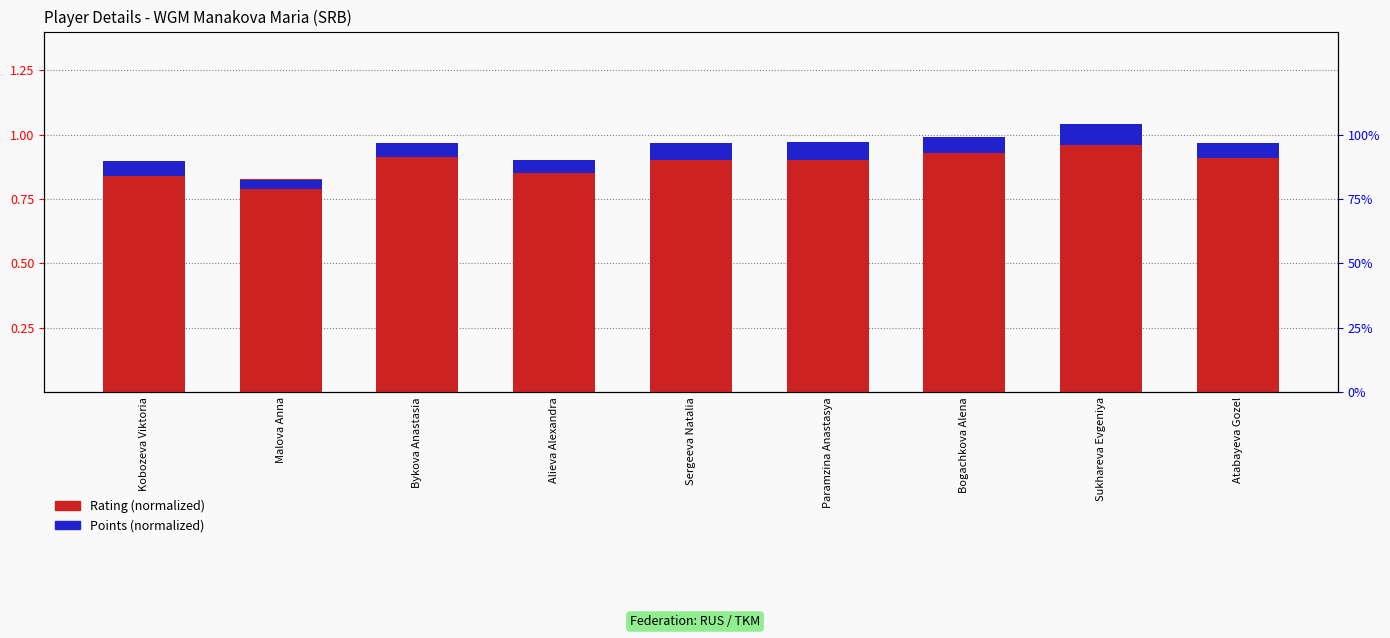

What is the label of the 8th bar from the left?

Sukhareva Evgeniya